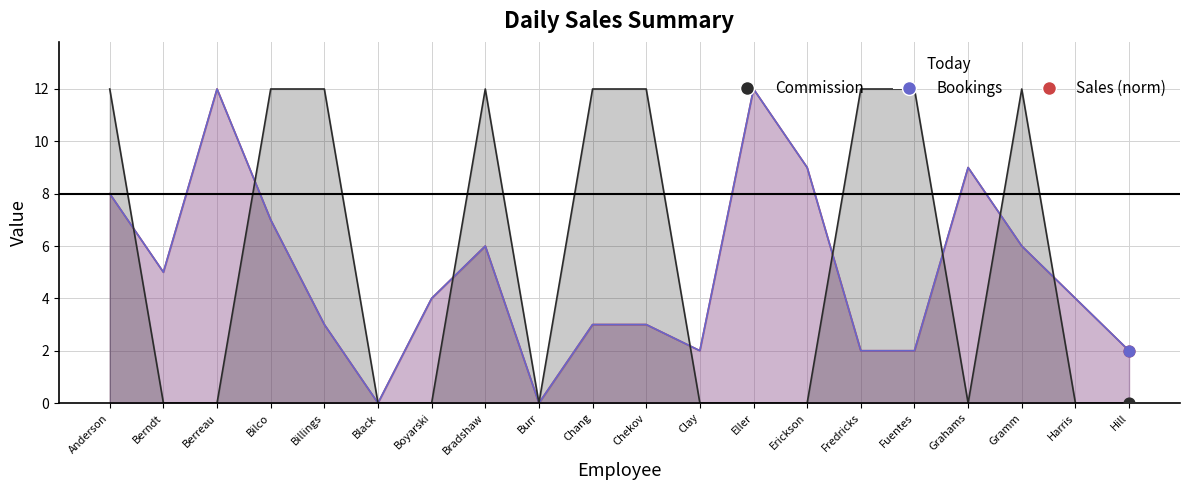

What is the total value across all series at Chang?

18